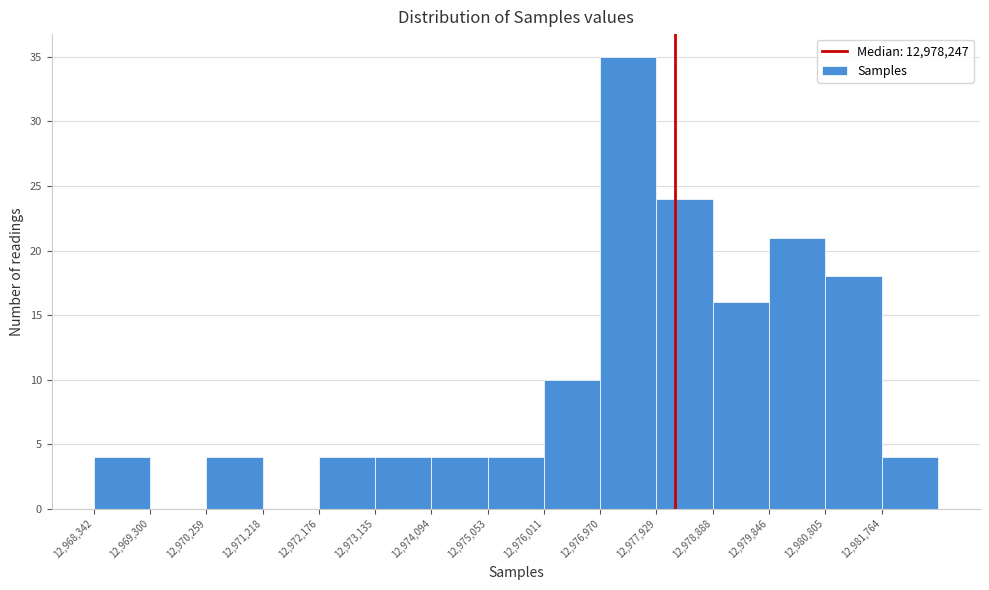

How tall is the bar that spans 12974100 to 12975100 on the x-axis? Neither the bar edges nor the heights are printed on the chart, so give them approximately, as read against the axes.

4